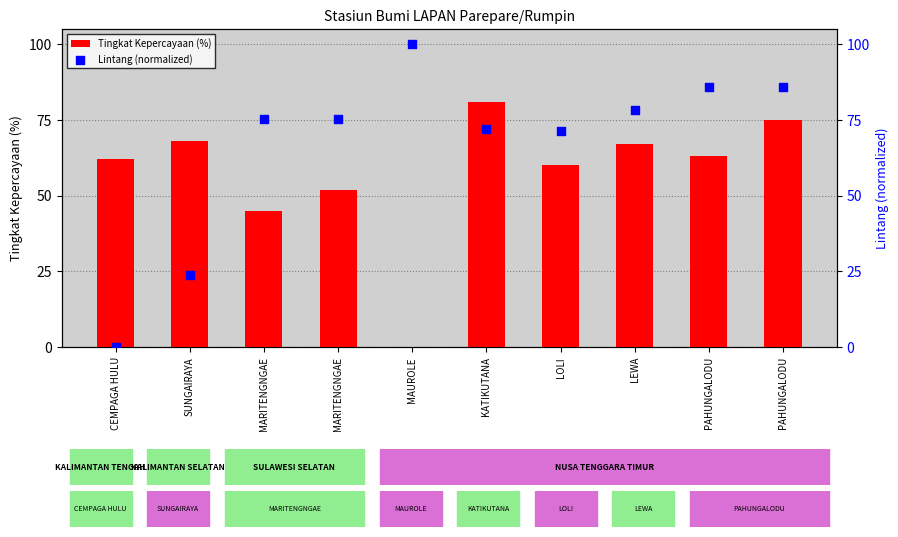

Which series has the largest Y range (max minus min)?

Lintang (normalized)